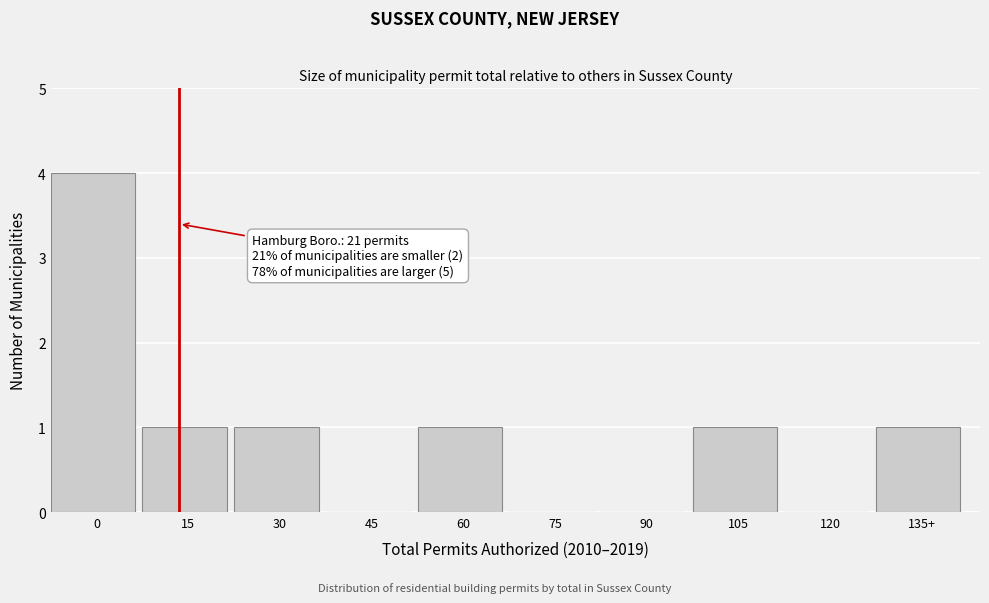

Reading left to right, extract all data points from this chart.

0=4	15=1	30=1	45=0	60=1	75=0	90=0	105=1	120=0	135+=1